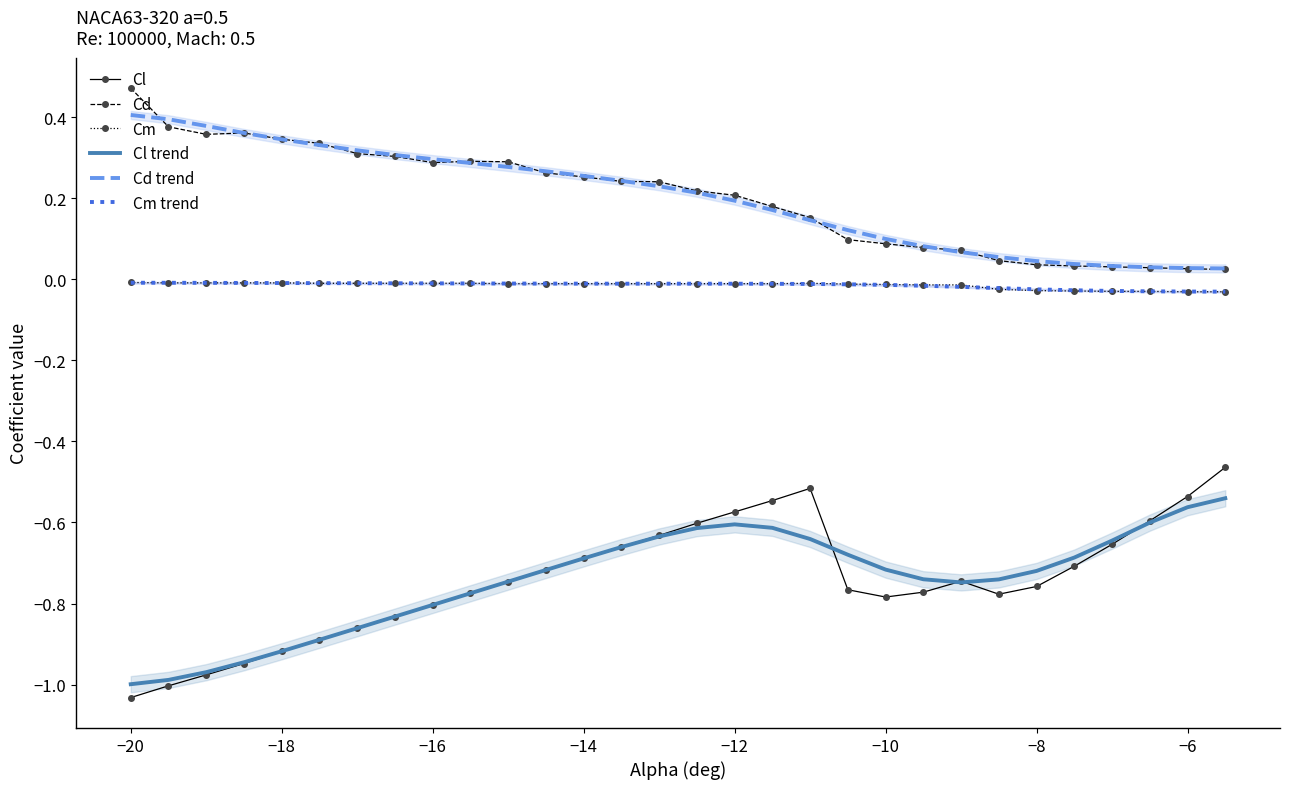

The value of Cm trend at −16 is -0.0. True or false?

True